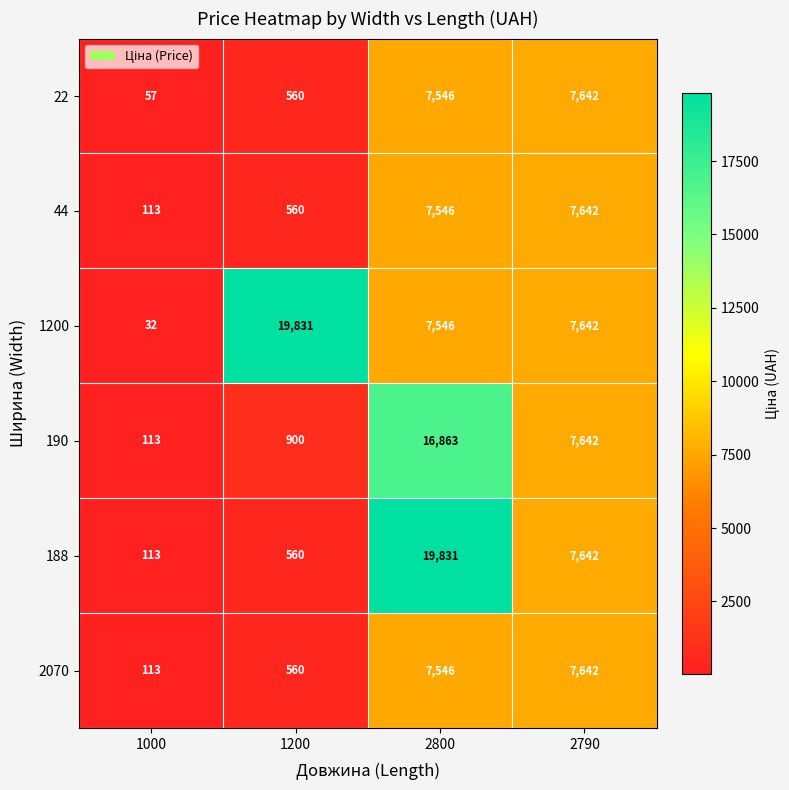

Is it true that 22 equals 746 at 1200?

False